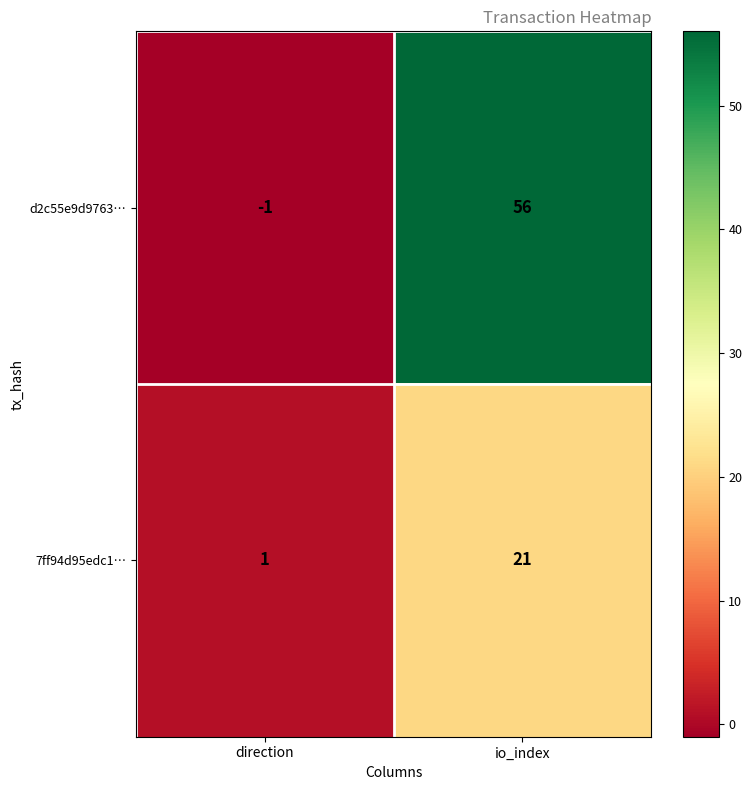

Which series changed the most between direction and io_index?

d2c55e9d9763…